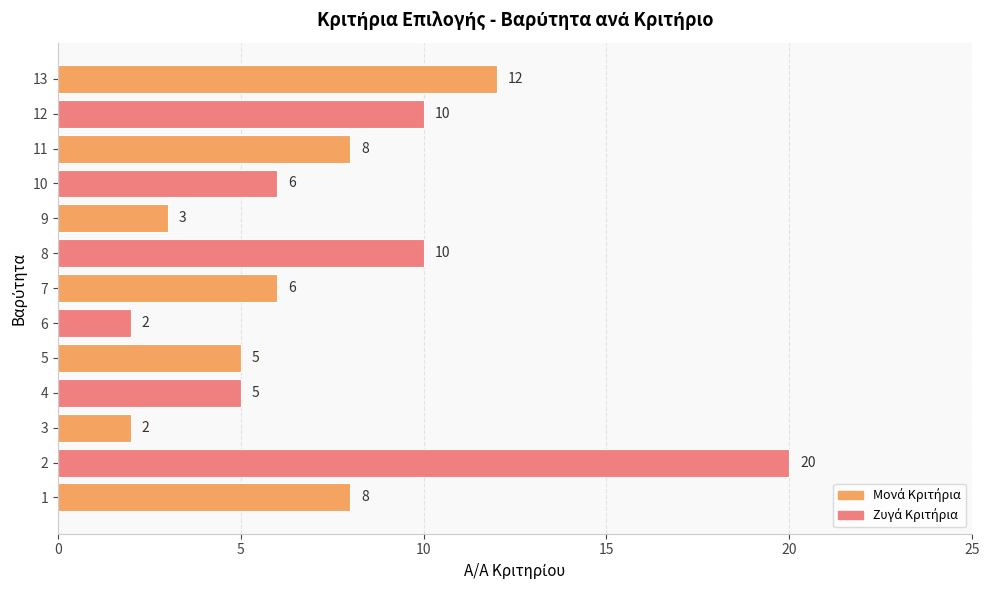

What is the smallest value displayed?

2